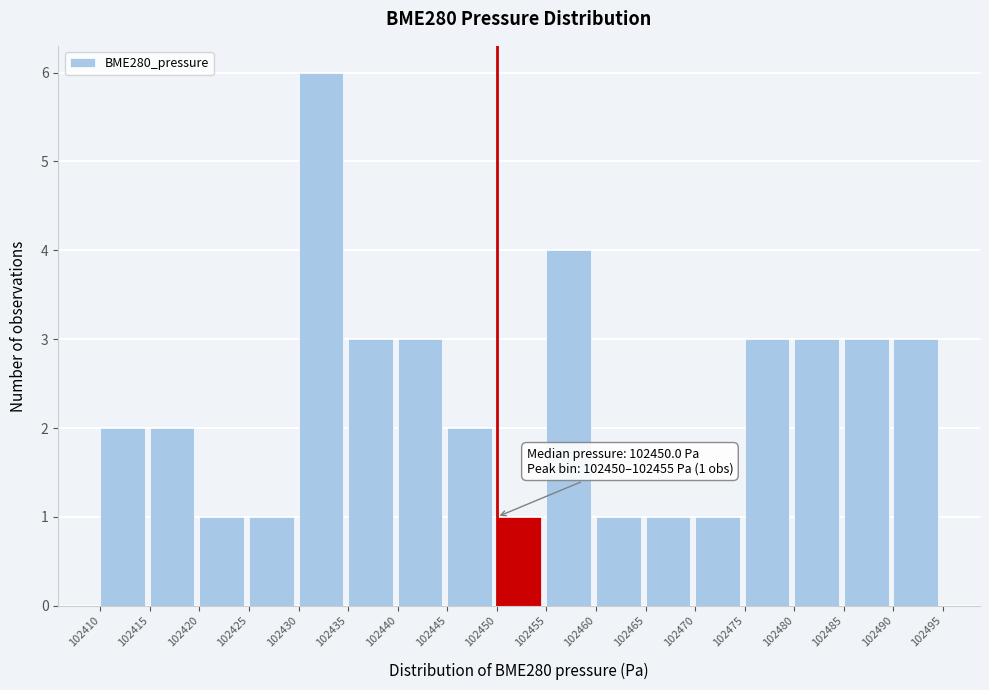

Over which range of the x-axis is the bar tallest?

102430 to 102435